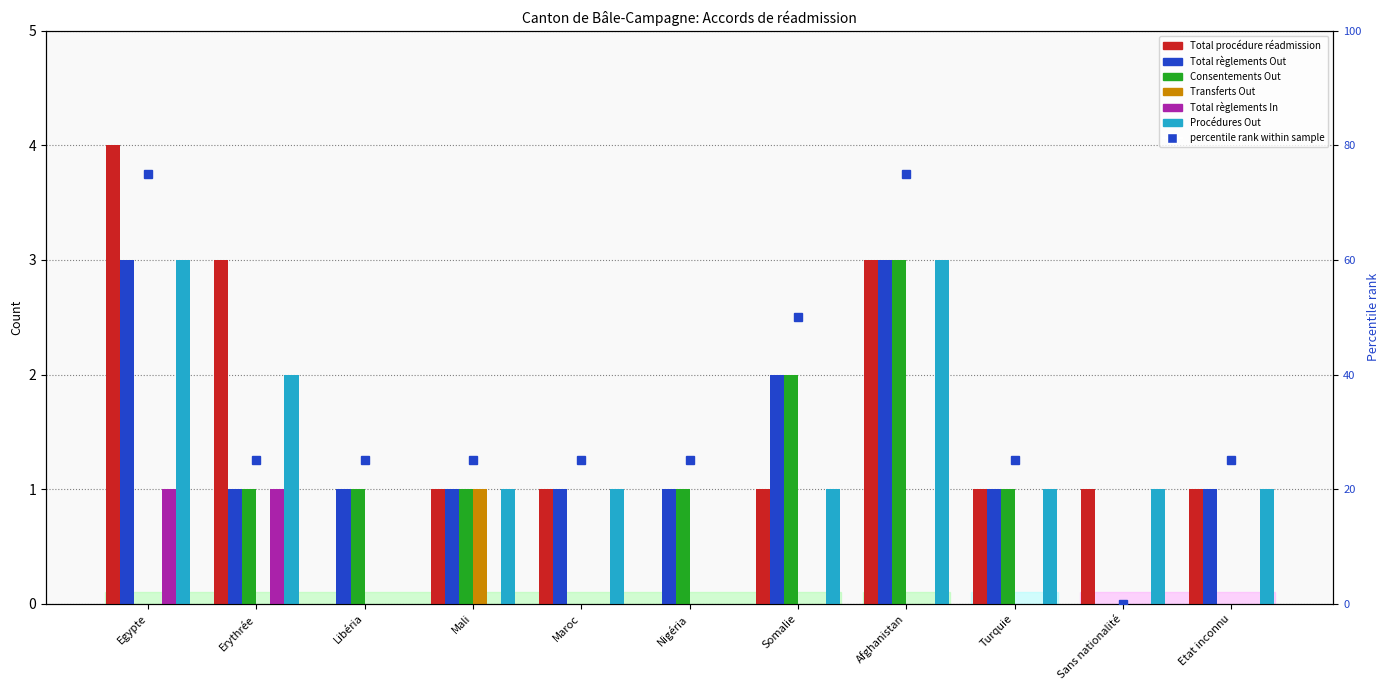

Read the Total procédure réadmission value at Turquie.

1